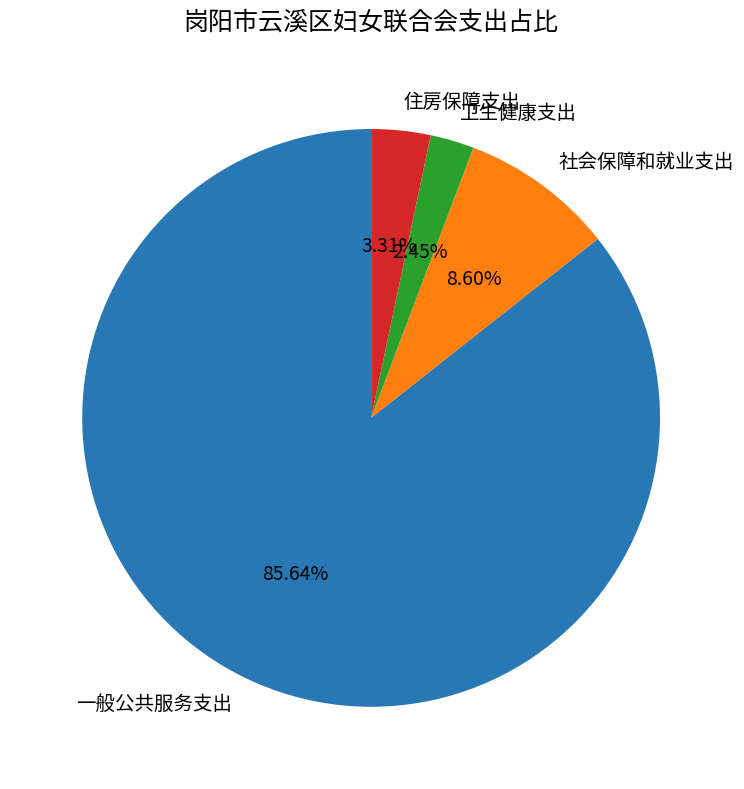

True or false: 住房保障支出 accounts for 3% of the total.

True